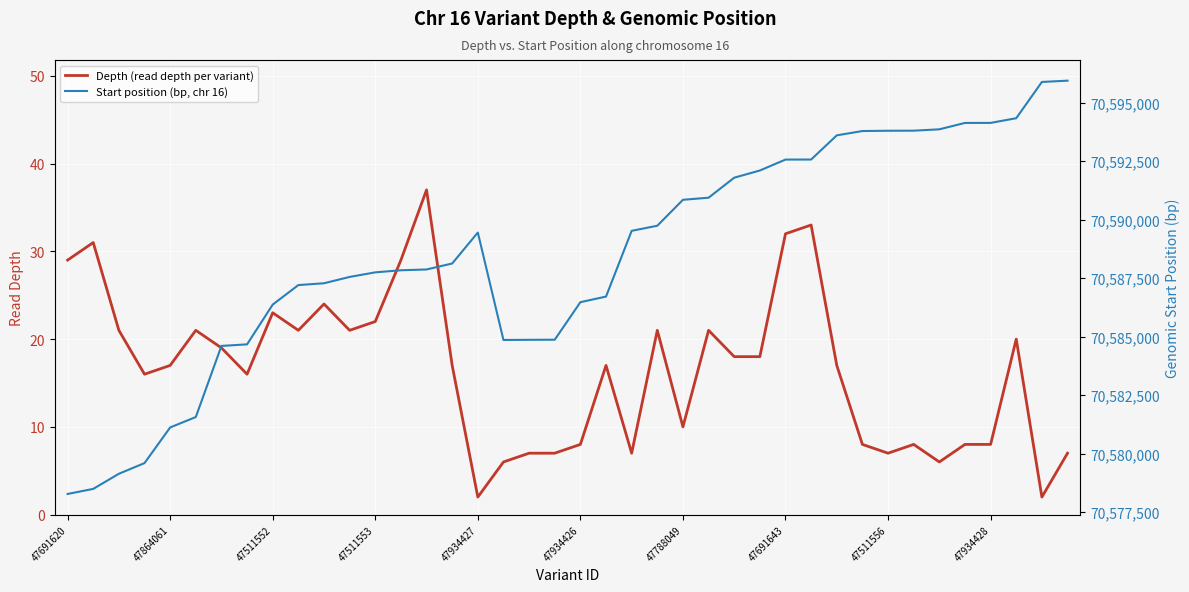

What is the difference between the second highest and second lowest values in the Depth (read depth per variant) series?

31